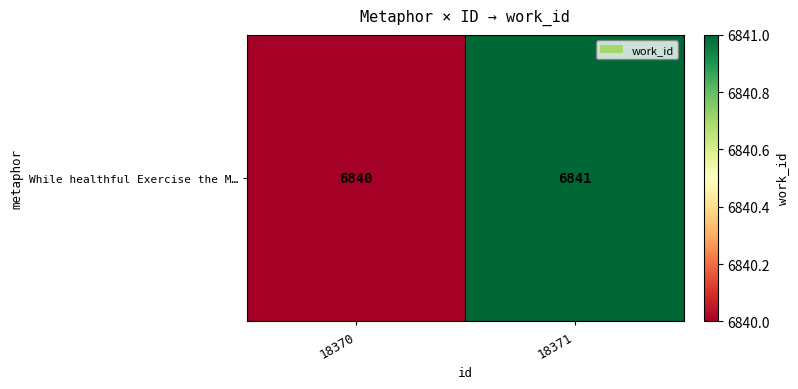

Between 18370 and 18371, which is larger?

18371